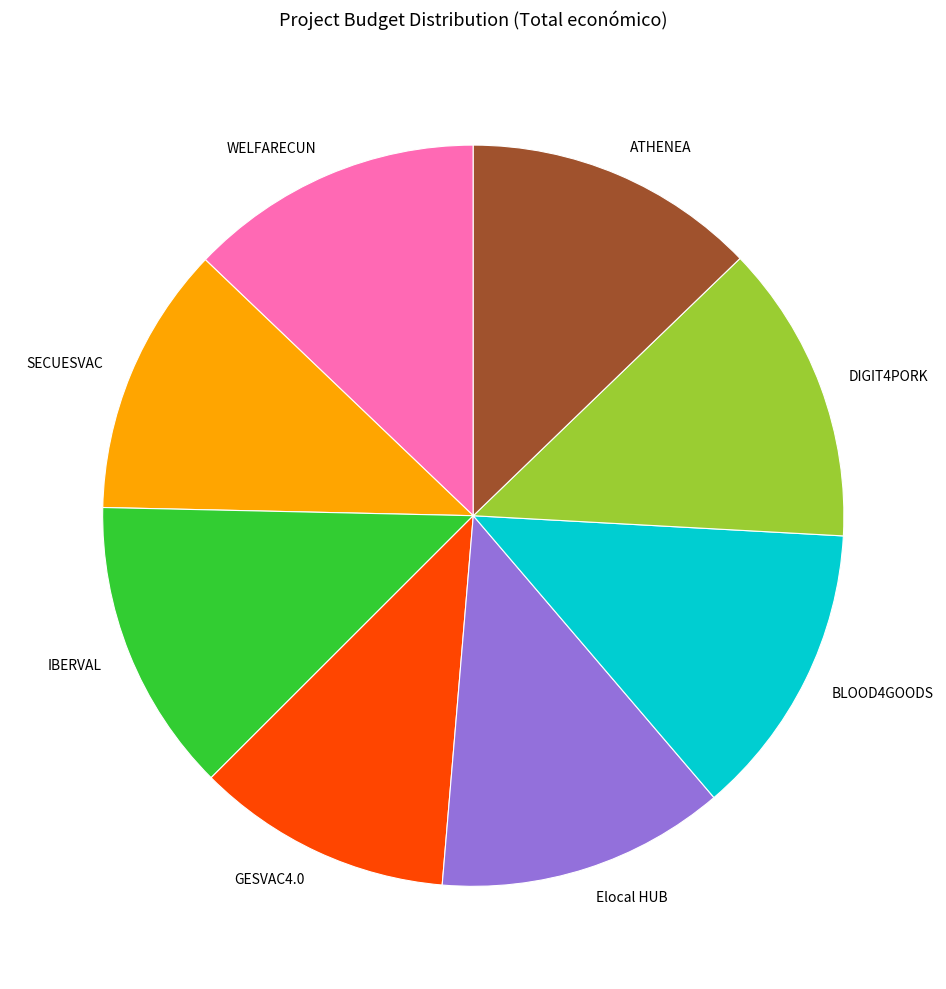

What is the ratio of the value at IBERVAL to the value at WELFARECUN?

1.0